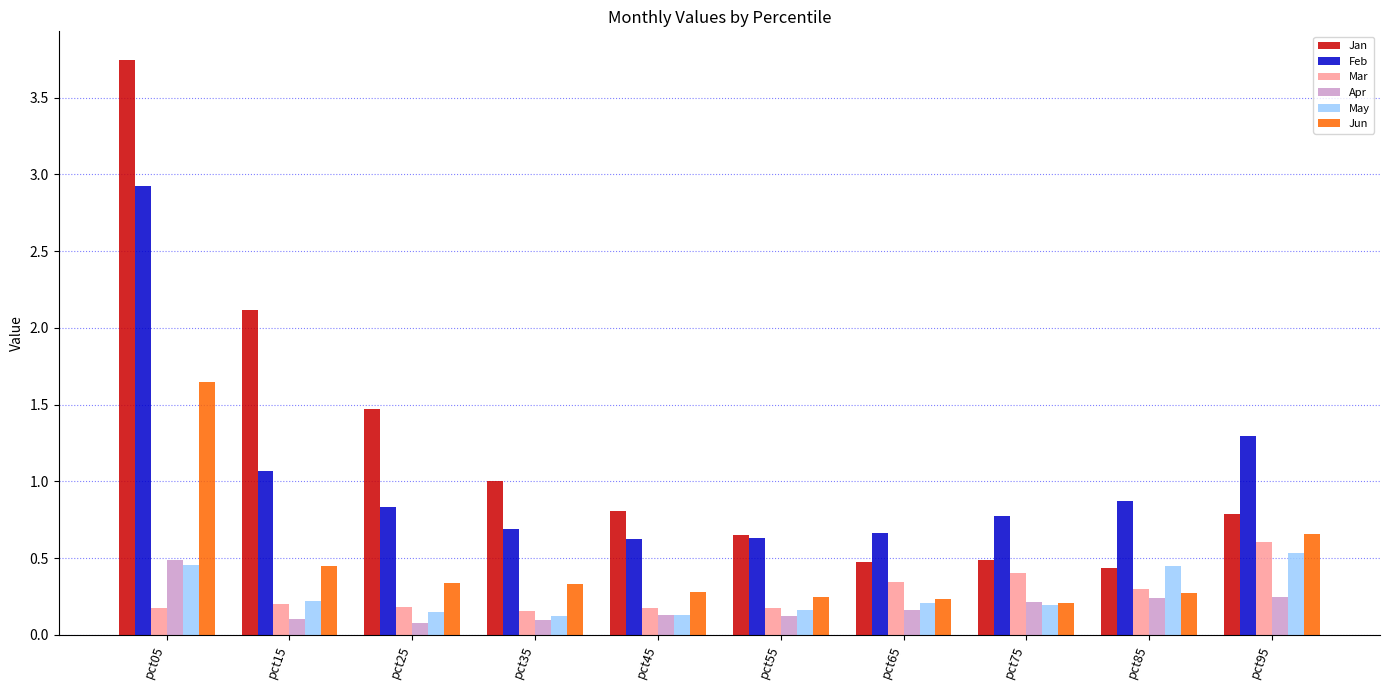

How many distinct data groups are displayed?

6